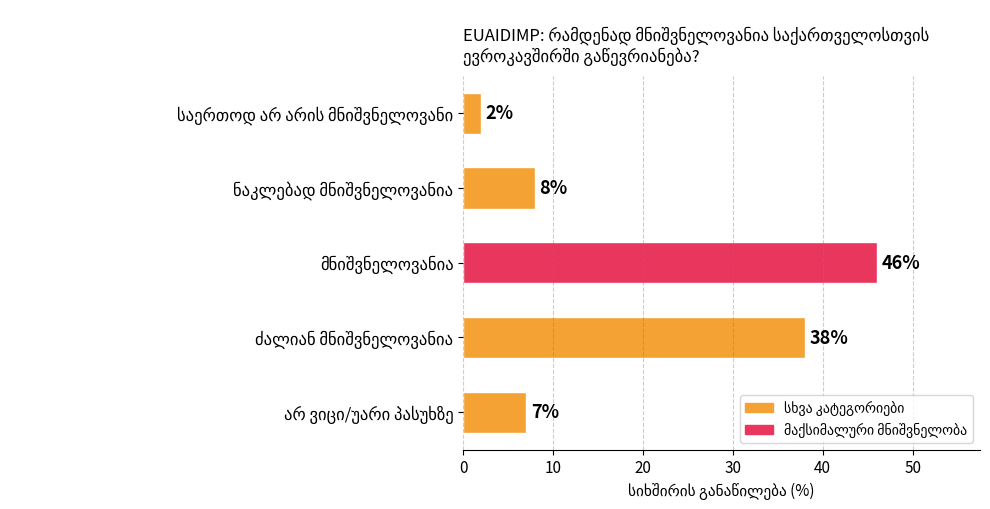

What is the difference between the maximum and minimum values?

44